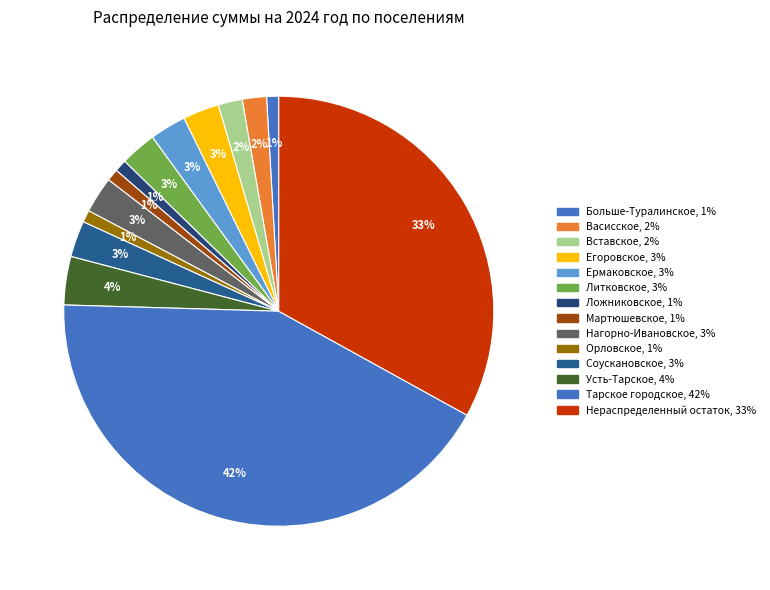

How many slices are in this pie chart?

14